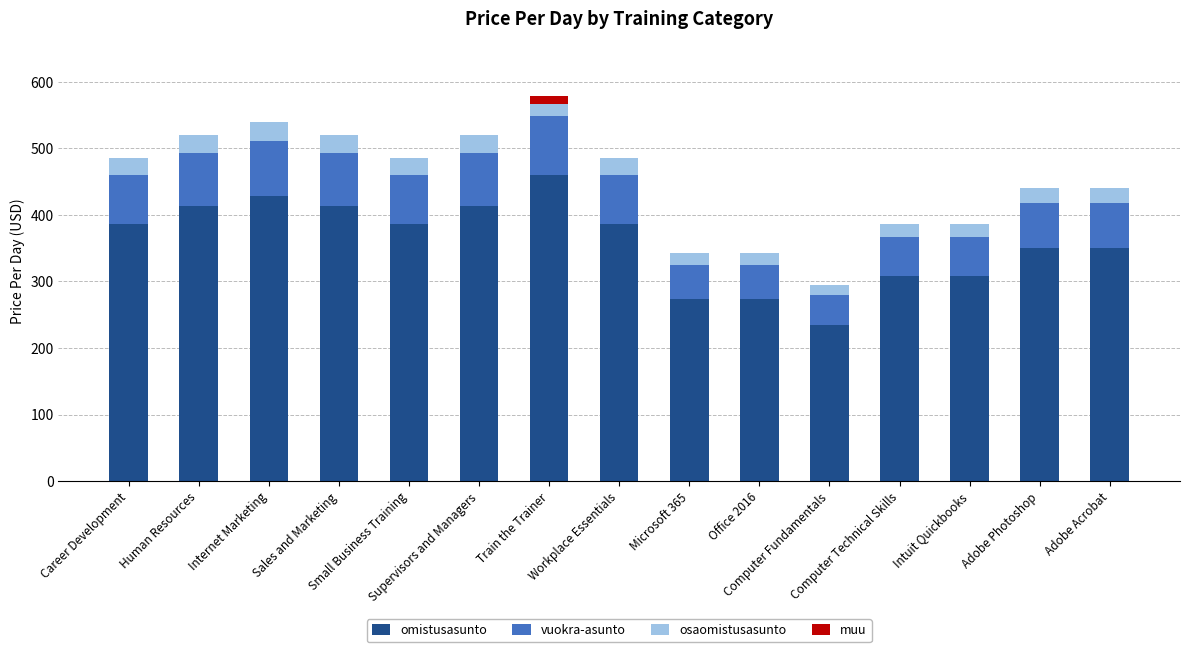

What is the maximum value for omistusasunto?

460.2